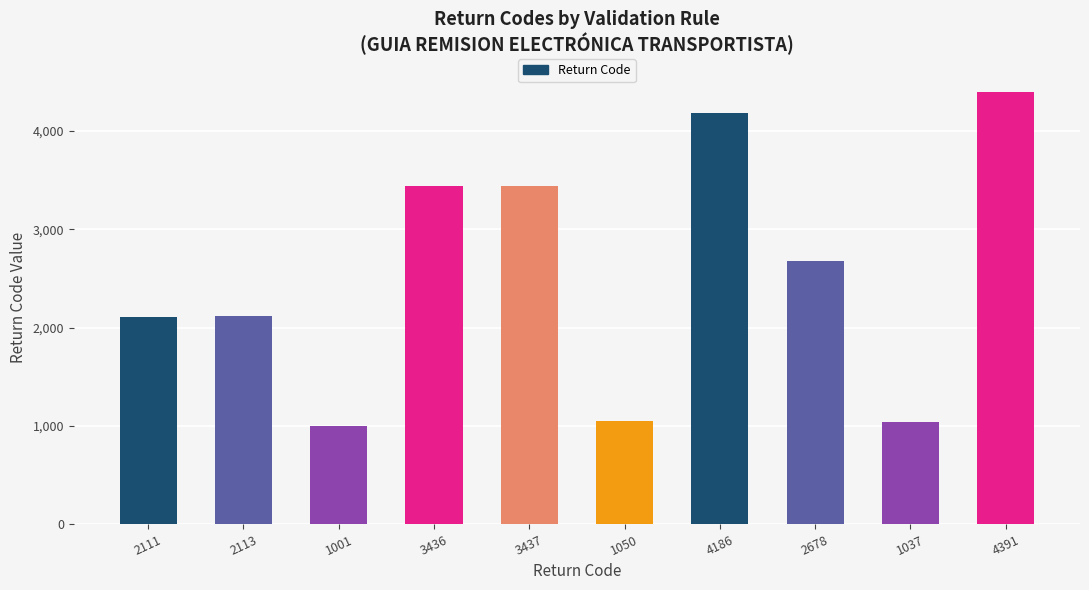

Approximately how many times larger is the value at 2113 compared to 1037?

2.0